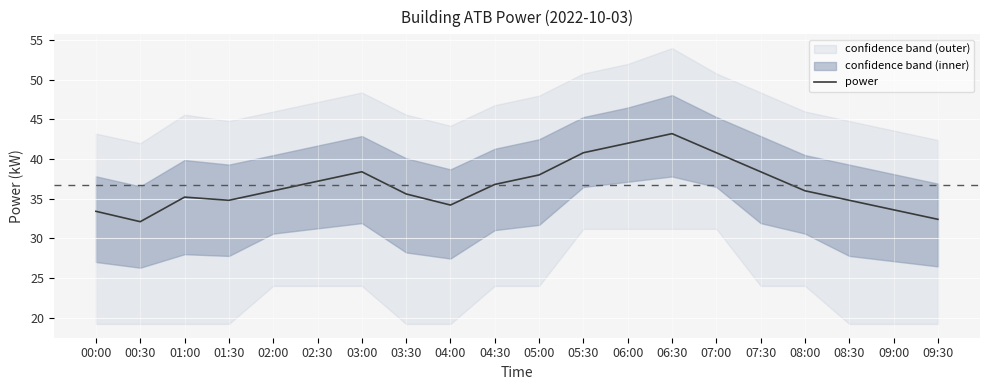

Between 04:30 and 01:30, which is larger?

04:30